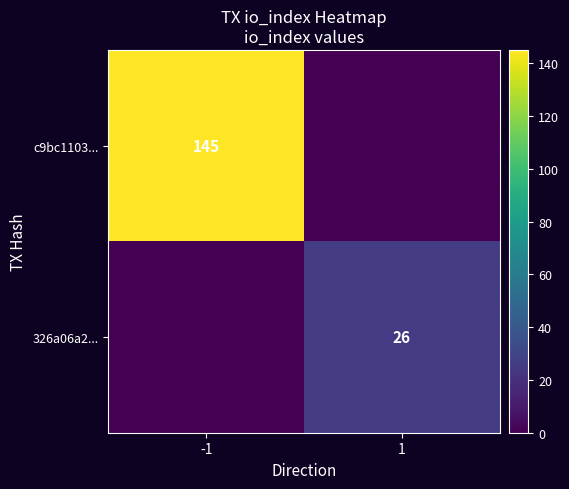

What is the spread (max minus min) of values at 1?

26